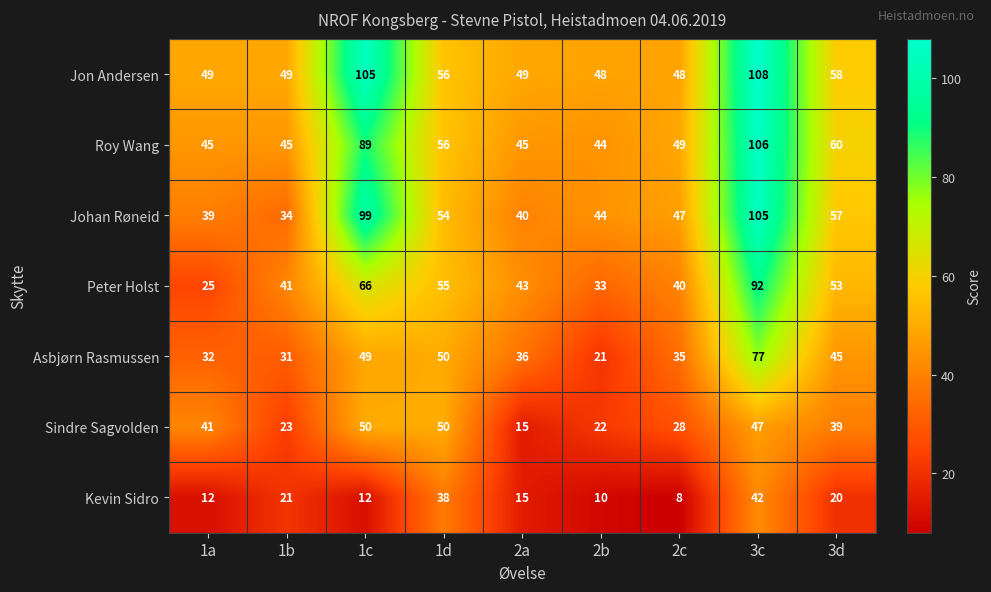

What is the average value of the Sindre Sagvolden series?

35